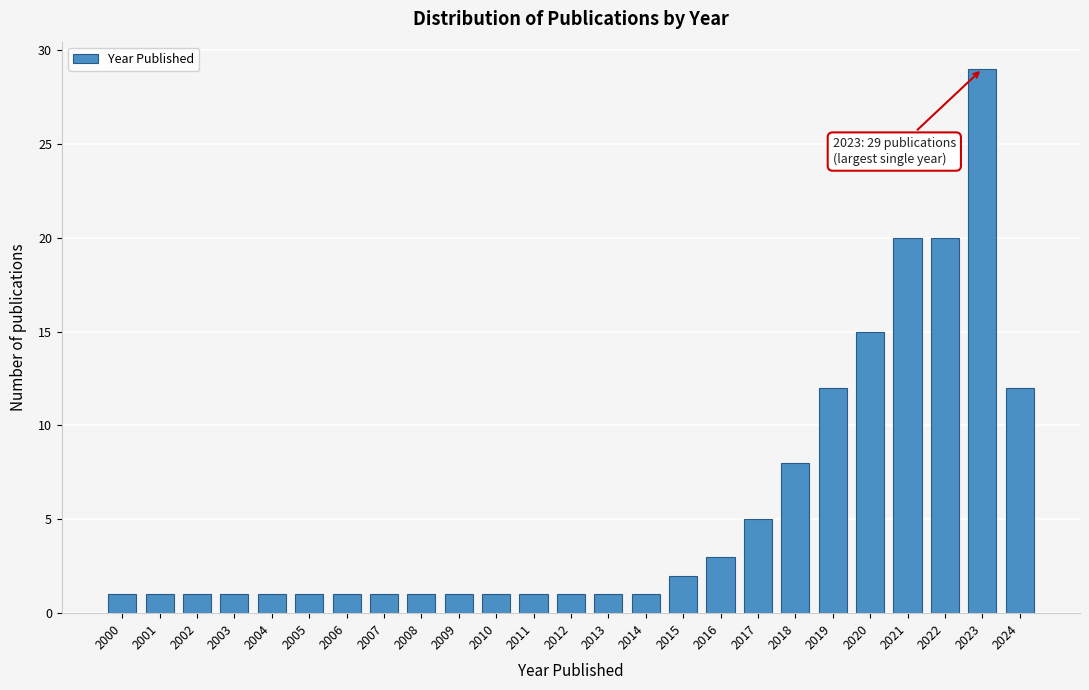

Reading left to right, what are all the values shown in this chart?

2000=1	2001=1	2002=1	2003=1	2004=1	2005=1	2006=1	2007=1	2008=1	2009=1	2010=1	2011=1	2012=1	2013=1	2014=1	2015=2	2016=3	2017=5	2018=8	2019=12	2020=15	2021=20	2022=20	2023=29	2024=12